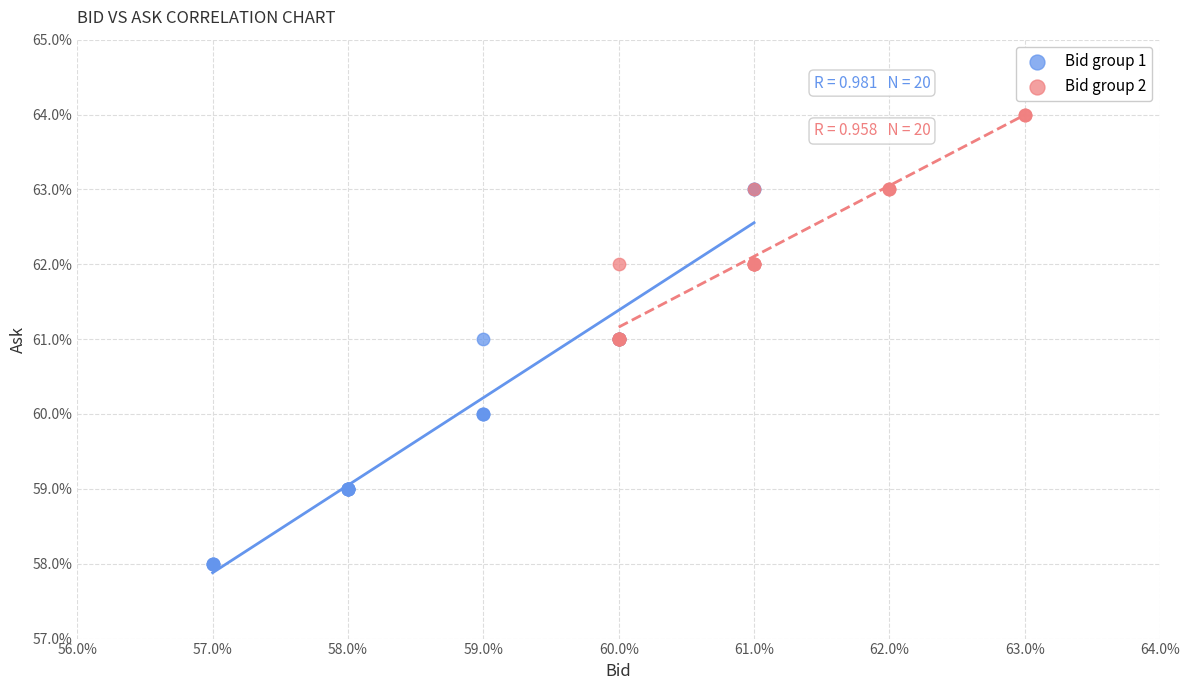

What are all the series names shown in the legend?

Bid group 1, Bid group 2